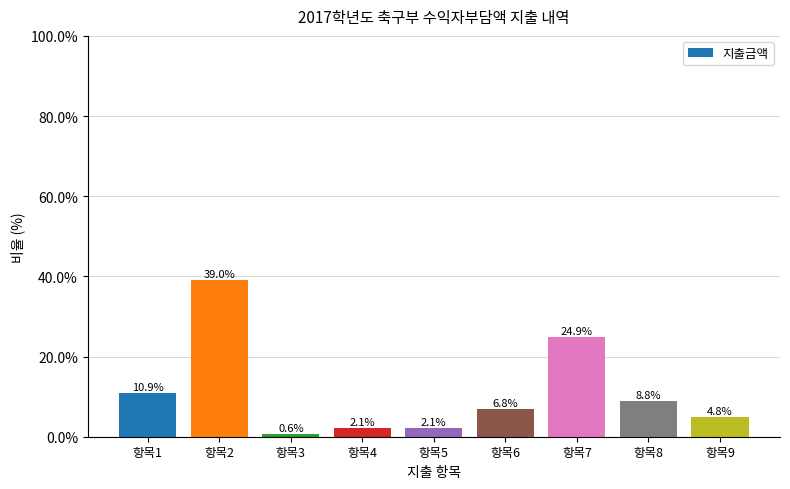

What is the maximum value shown in the chart?

39.0